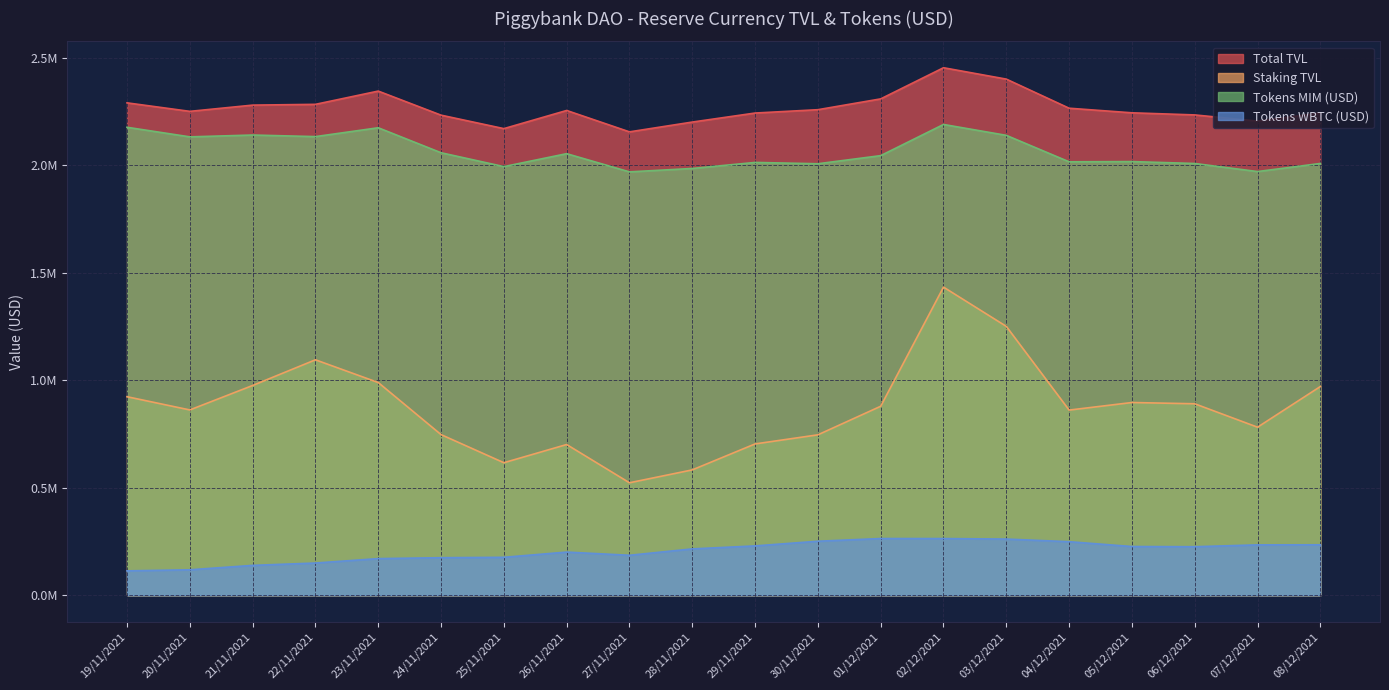

True or false: Total TVL and Tokens MIM (USD) cross at least once.

False